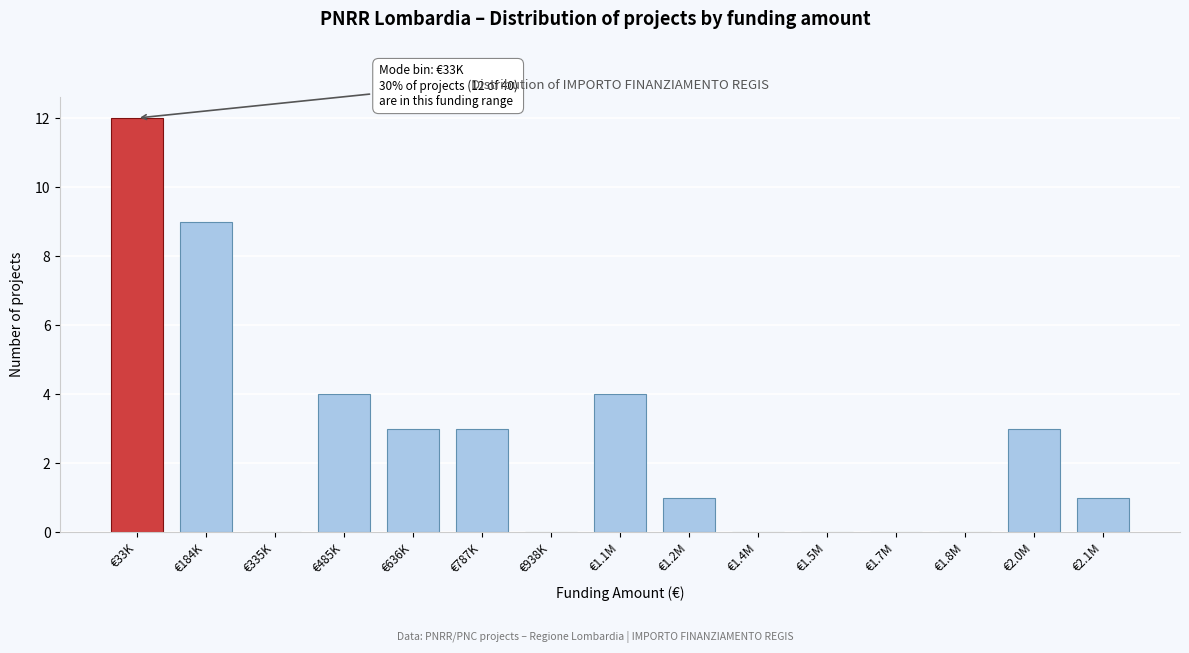

Reading right to left, list all the values displayed in this chart.

€2.1M=1	€2.0M=3	€1.8M=0	€1.7M=0	€1.5M=0	€1.4M=0	€1.2M=1	€1.1M=4	€938K=0	€787K=3	€636K=3	€485K=4	€335K=0	€184K=9	€33K=12